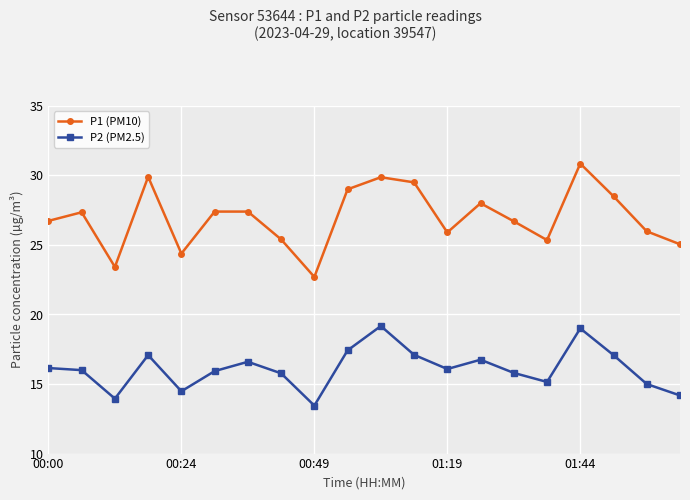

True or false: P2 (PM2.5) and P1 (PM10) cross at least once.

False